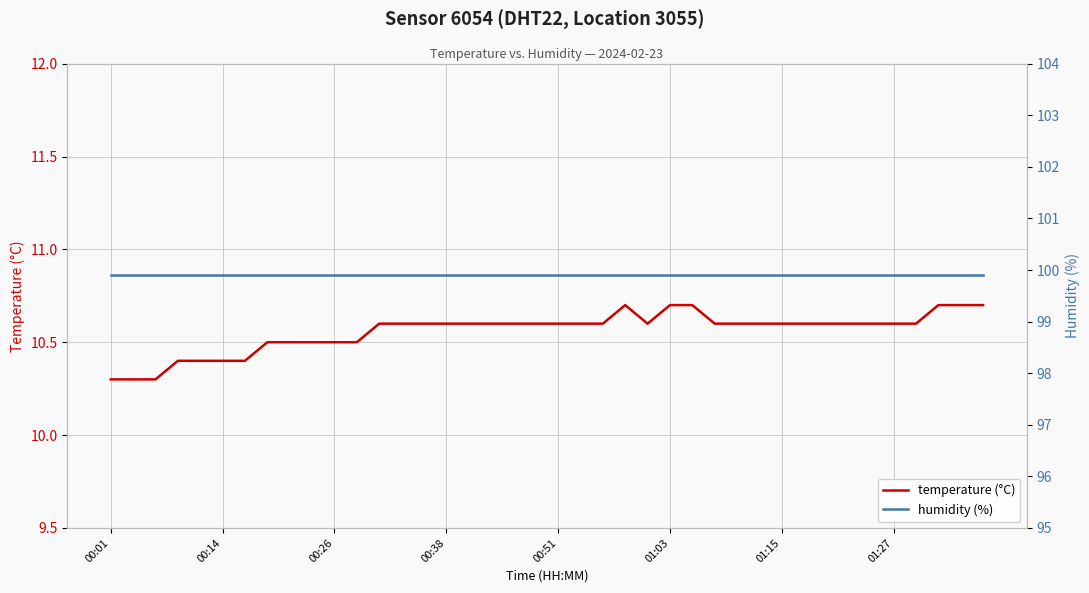

The temperature (°C) series shows 10.4 at 00:14. True or false?

True